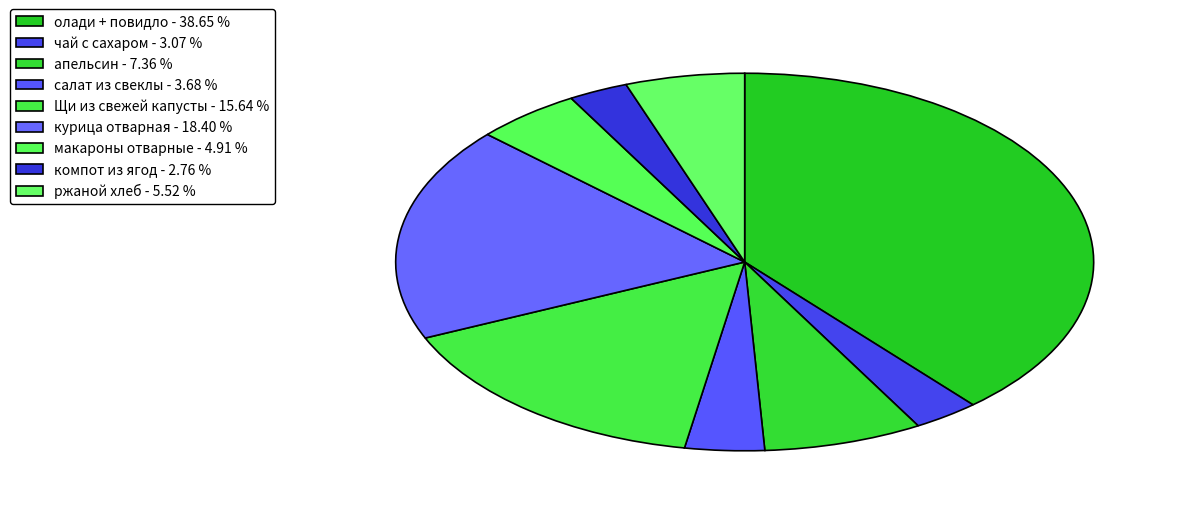

Count the number of slices in the pie.

9